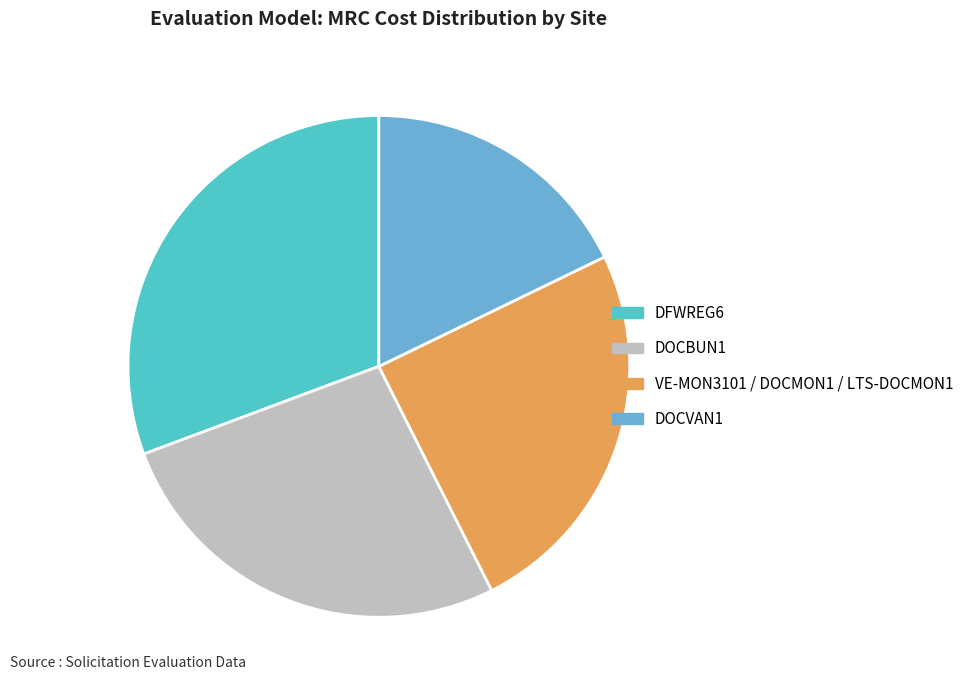

Is it true that DOCBUN1 is 39% of the pie?

False